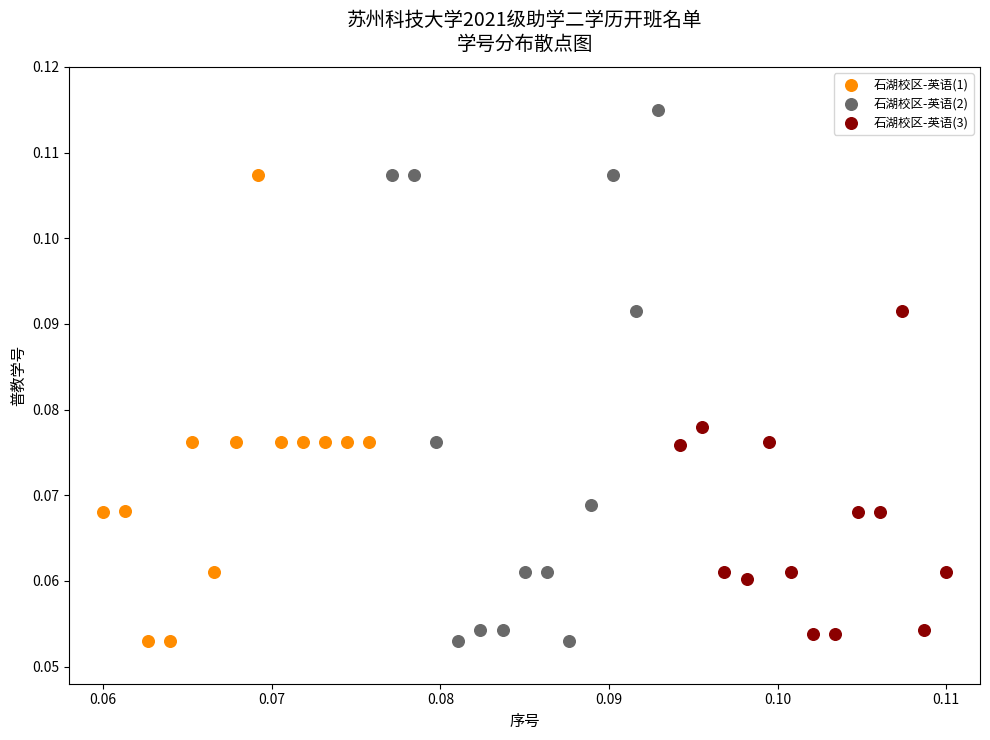

Which series contains the highest Y value?

石湖校区-英语(2)